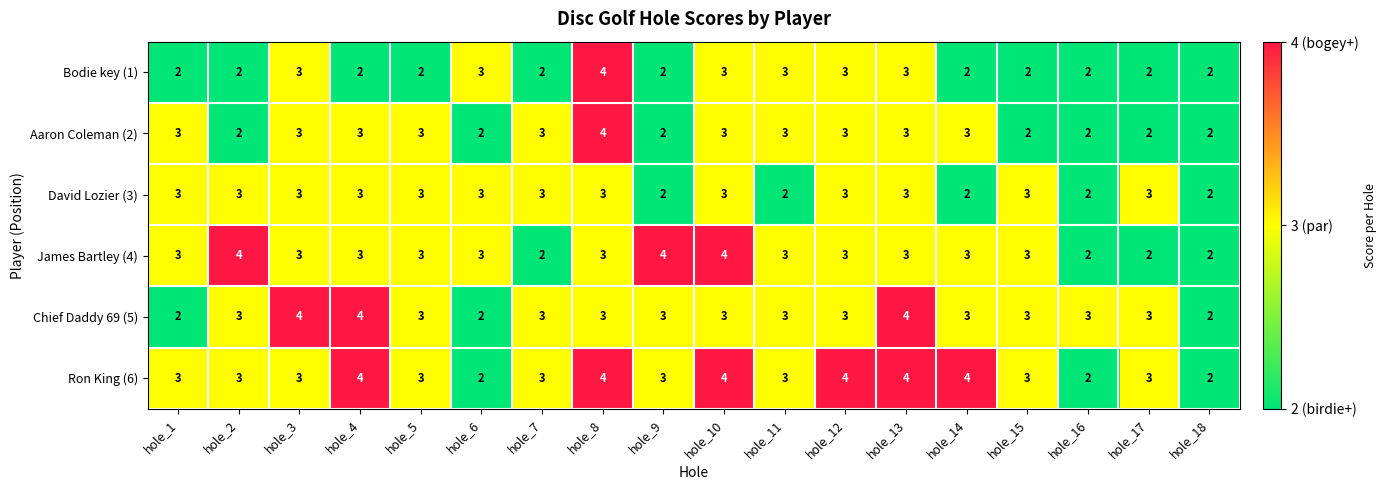

How many distinct data groups are displayed?

6